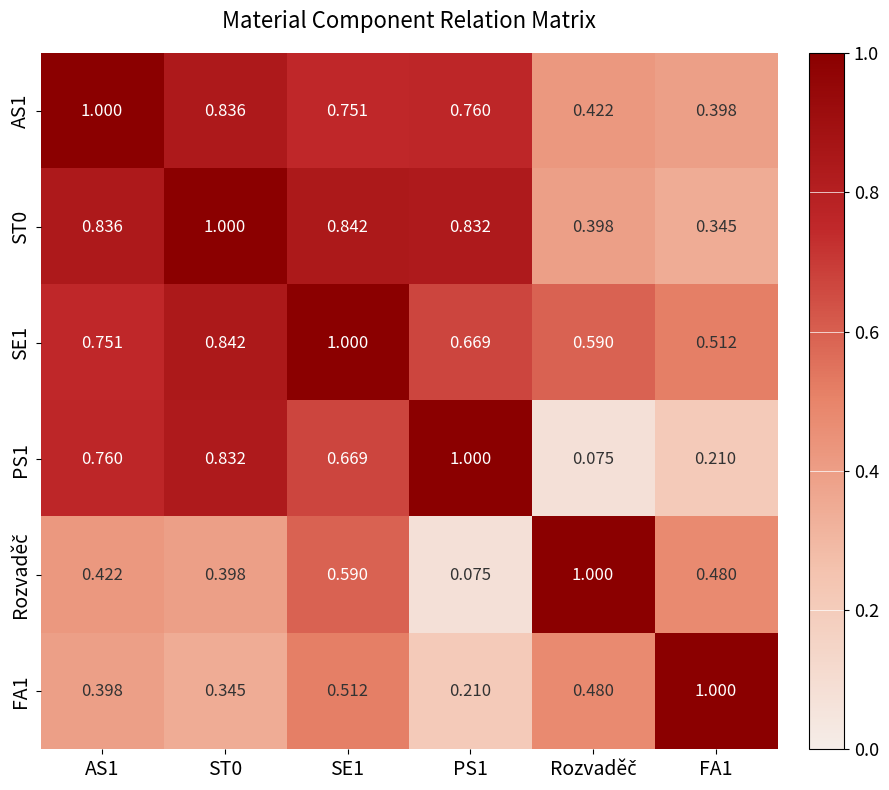

Is the value of PS1 at FA1 greater than the value of AS1 at ST0?

No